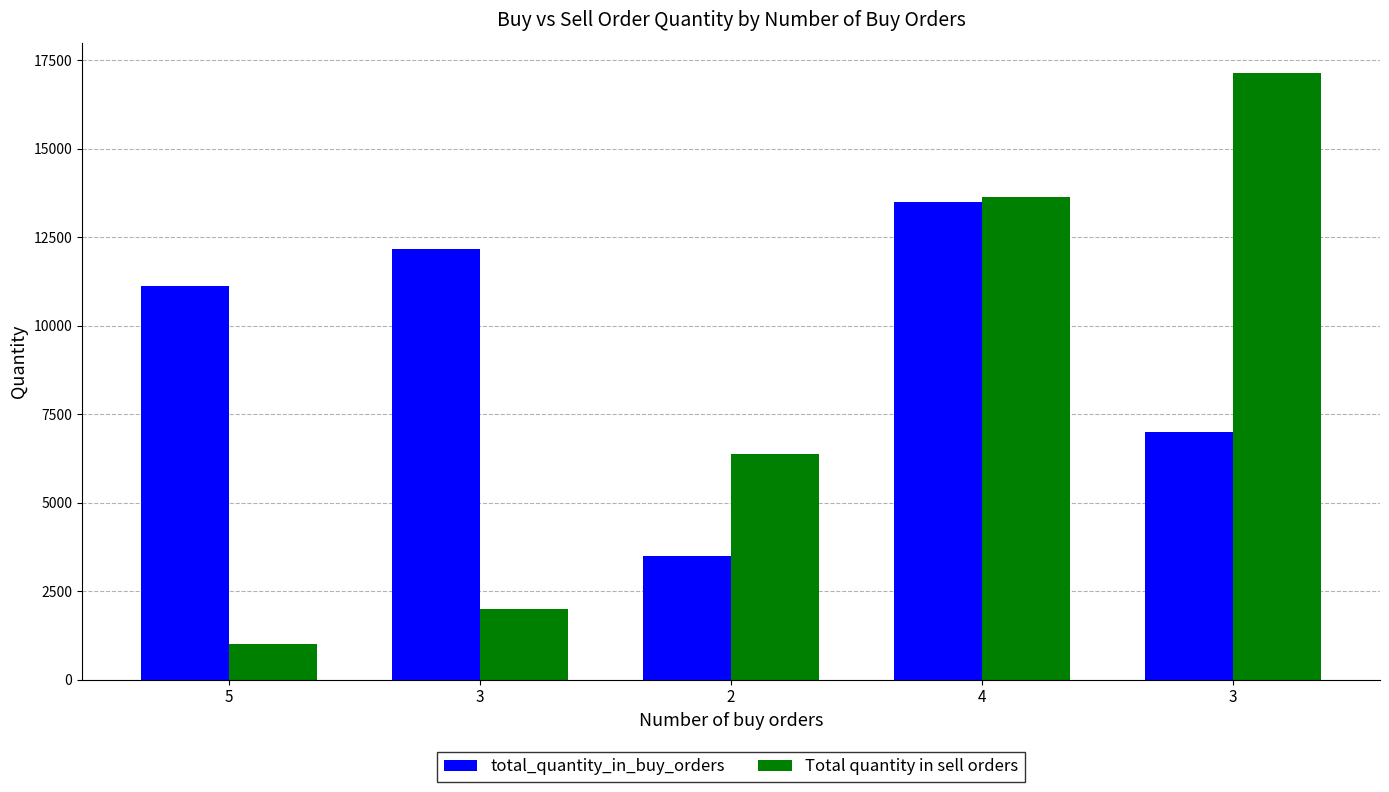

What are all the series names shown in the legend?

total_quantity_in_buy_orders, Total quantity in sell orders